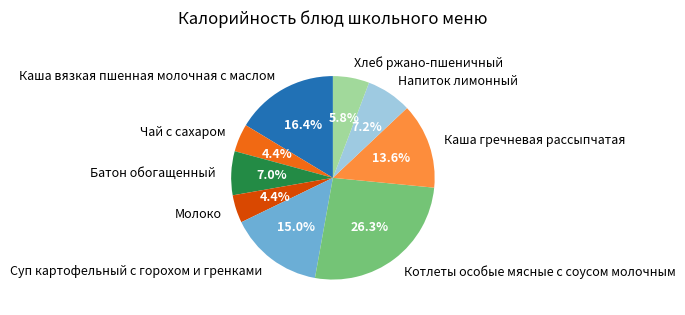

To the nearest percent, what is the average slice percentage?

11%